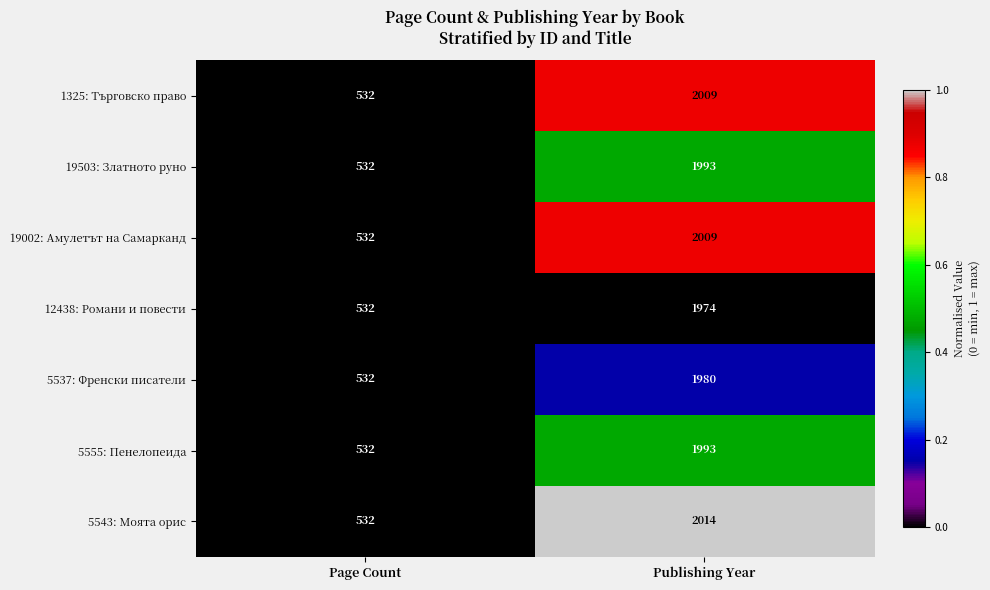

How many data points in 12438: Романи и повести are less than 1974?

1